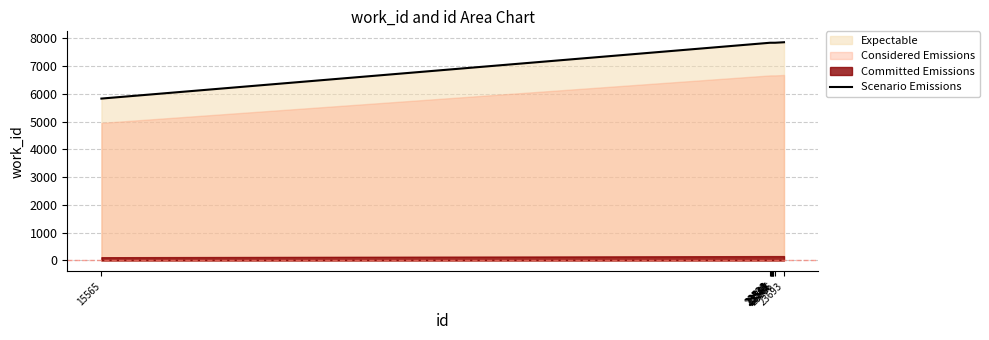

Reading left to right, transcribe all the data shown in this chart.

15565=5826	23528=7835	23534=7835	23544=7835	23545=7835	23552=7835	23565=7835	23567=7835	23586=7835	23693=7853